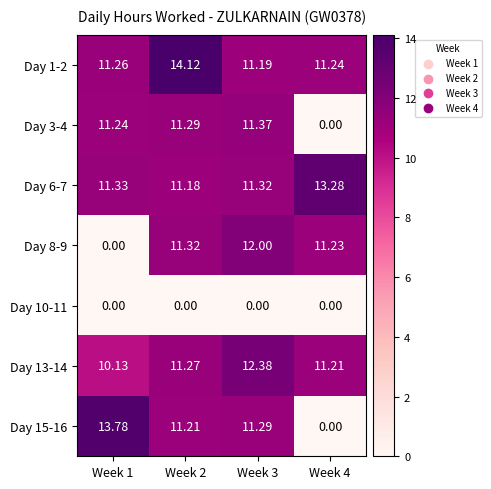

Which series has the largest range (max minus min)?

Day 15-16